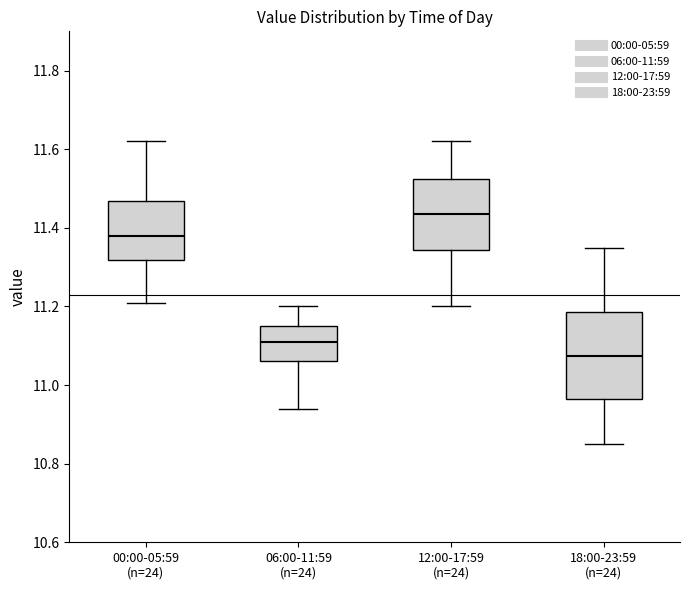

Reading left to right, read every box against the y-axis: the position of its median line, the range the box covers, and the ends of its whiskers. The values are not printed on the chart, so give them approximately, as read against the axis.

00:00-05:59 (n=24): median 11.38, box 11.32 to 11.46, whiskers 11.22 to 11.62
06:00-11:59 (n=24): median 11.12, box 11.06 to 11.16, whiskers 10.94 to 11.20
12:00-17:59 (n=24): median 11.44, box 11.34 to 11.52, whiskers 11.20 to 11.62
18:00-23:59 (n=24): median 11.08, box 10.96 to 11.18, whiskers 10.86 to 11.36